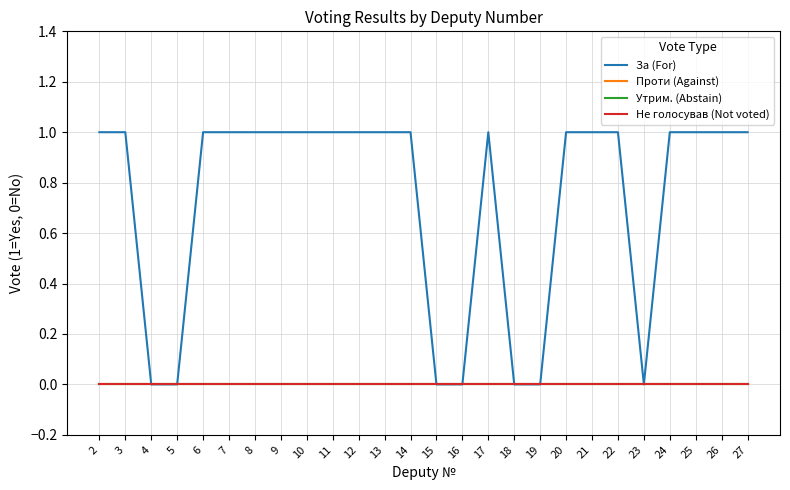

Is this an area chart (filled region under the line)?

No